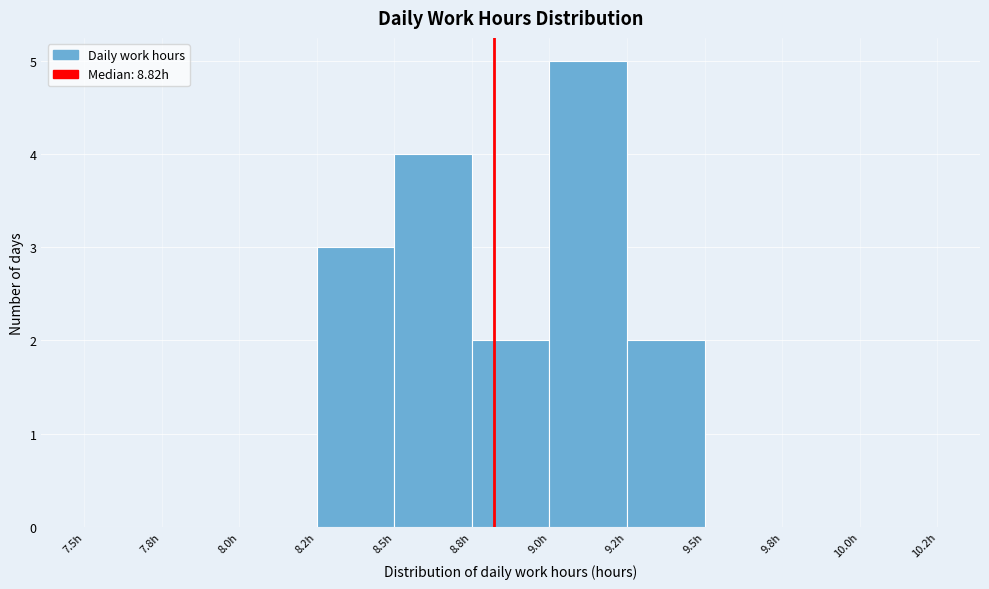

Reading left to right, transcribe all the data shown in this chart.

7.5h=0	7.8h=0	8.0h=0	8.2h=3	8.5h=4	8.8h=2	9.0h=5	9.2h=2	9.5h=0	9.8h=0	10.0h=0